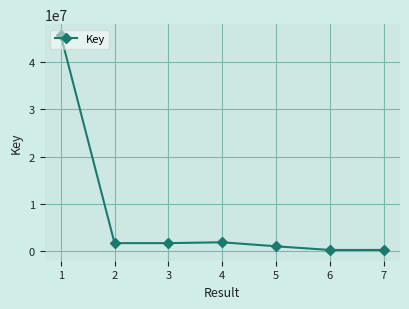

What is the difference between the maximum and second lowest values?

45344916